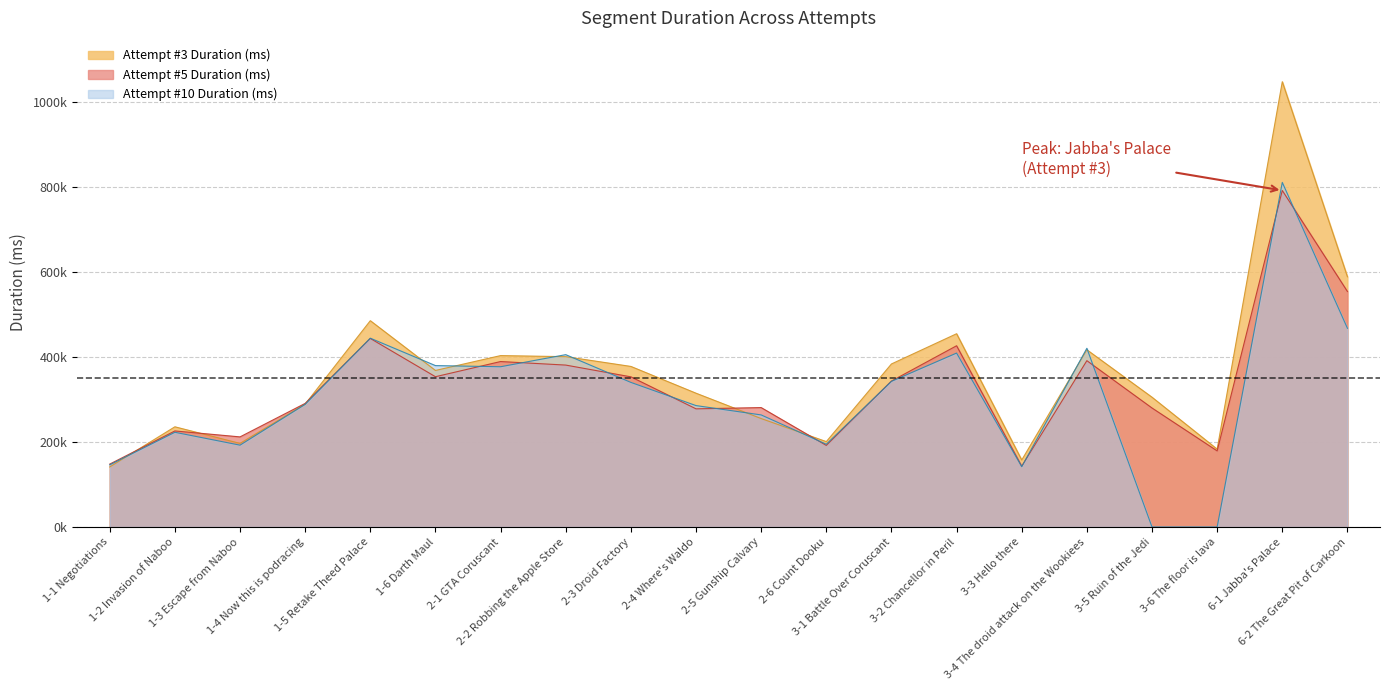

After their last crossing, which series has the higher values: Attempt #3 Duration (ms) or Attempt #10 Duration (ms)?

Attempt #3 Duration (ms)